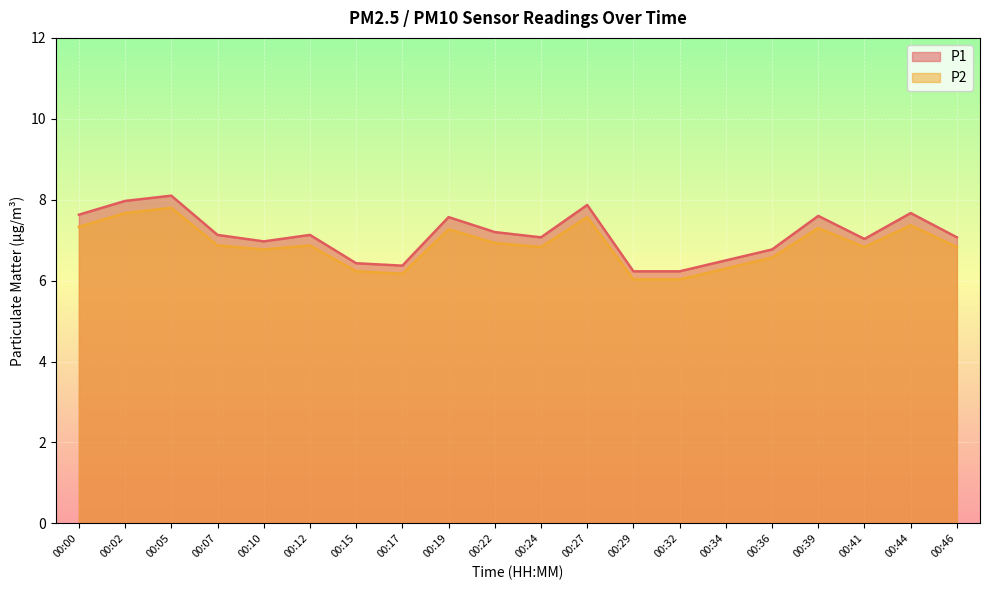

How many interior local peaks does the P2 series have?

6